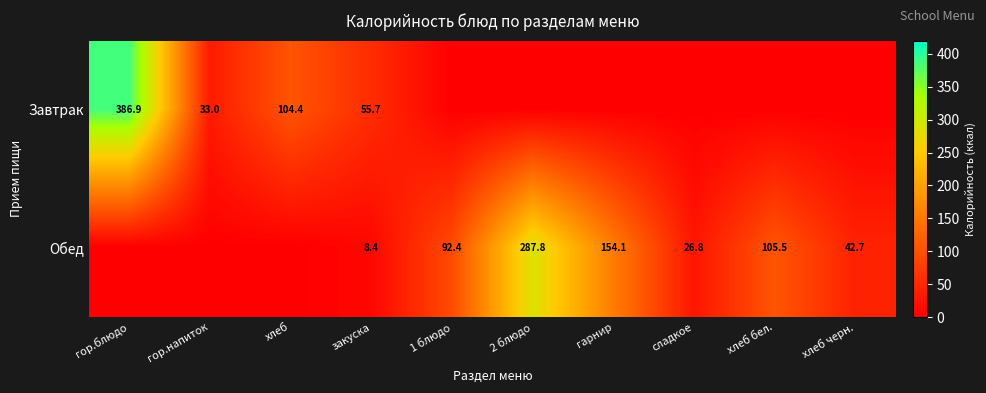

The value of Обед at хлеб бел. is 105.5. True or false?

True